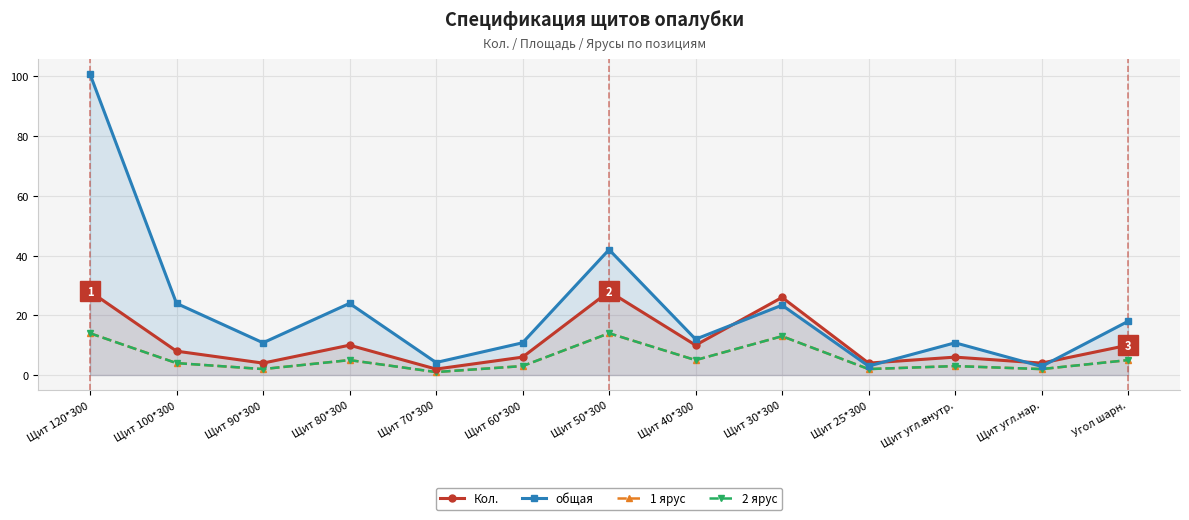

Where does the 1 ярус series first go above 4?

Щит 120*300